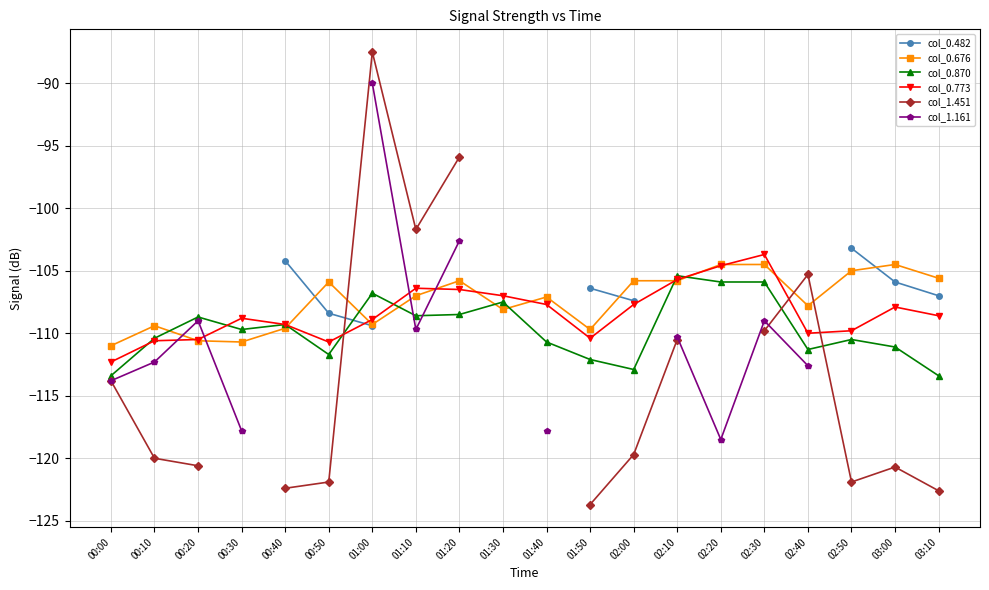

Count the number of data series in this chart.

6